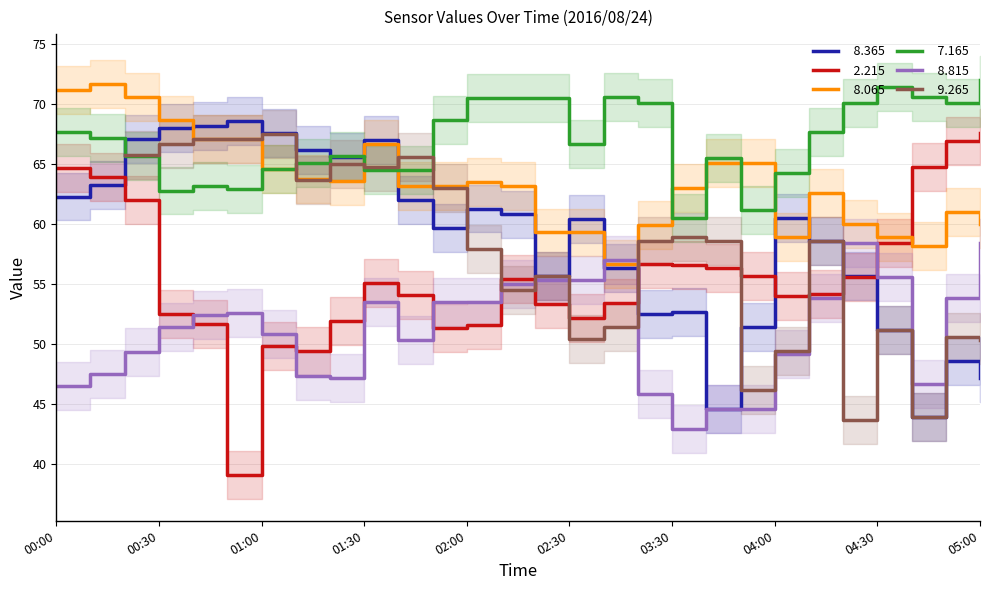

Between which two adjacent categories do   8.815 and   2.215 first intersect?

00:30 and 00:40